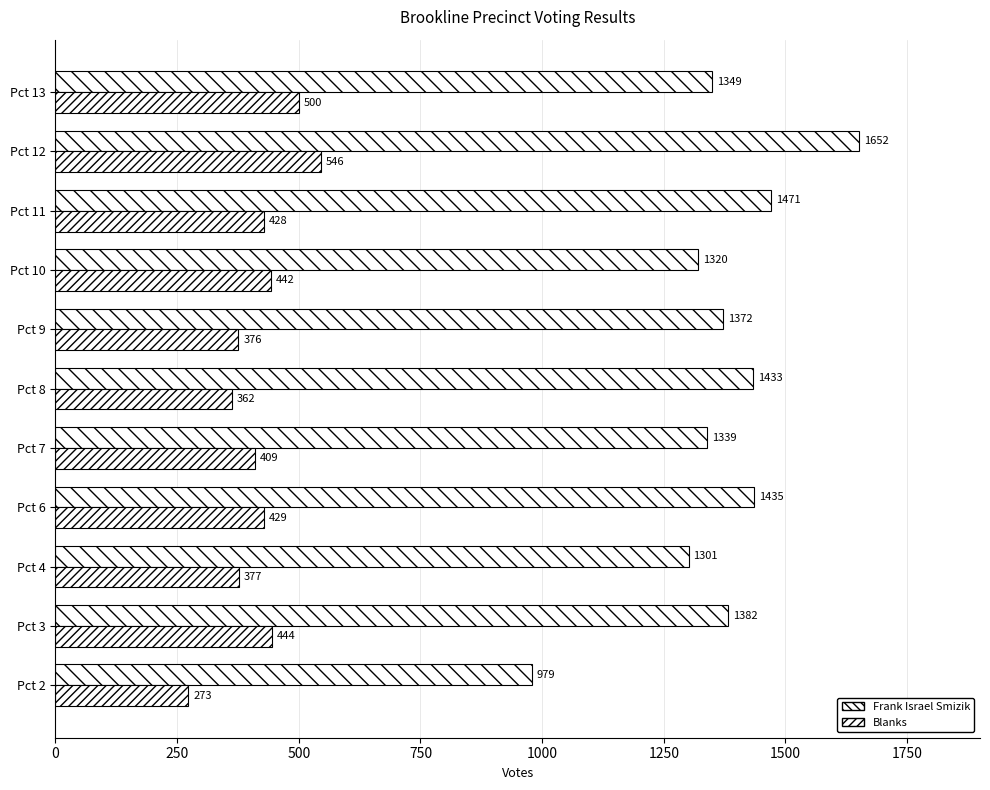

How many series are shown in this chart?

2